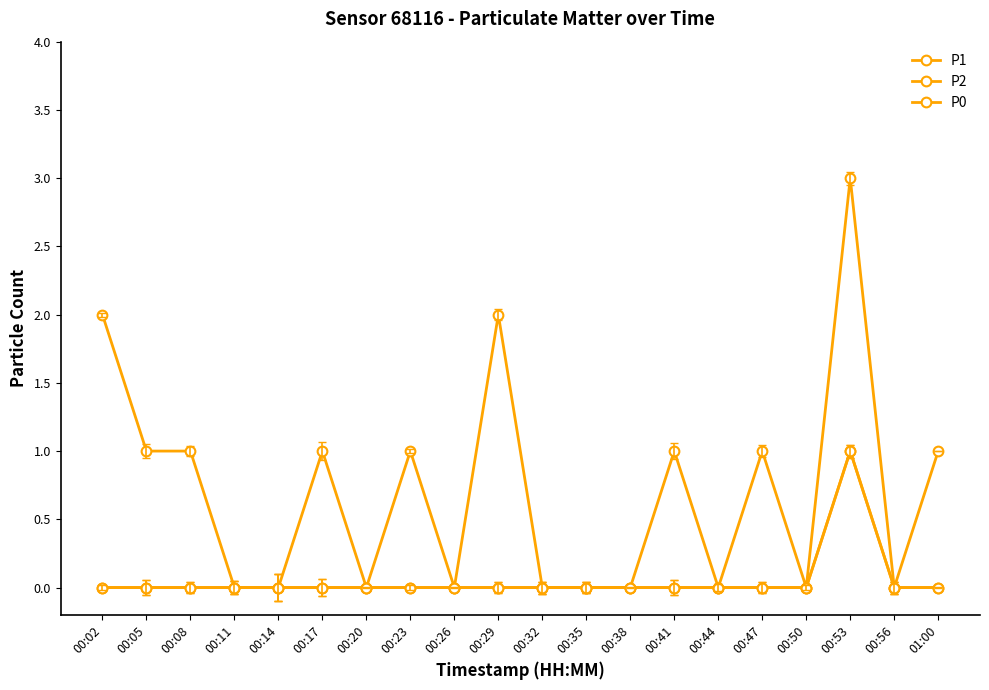

Does the chart have visible grid lines?

No